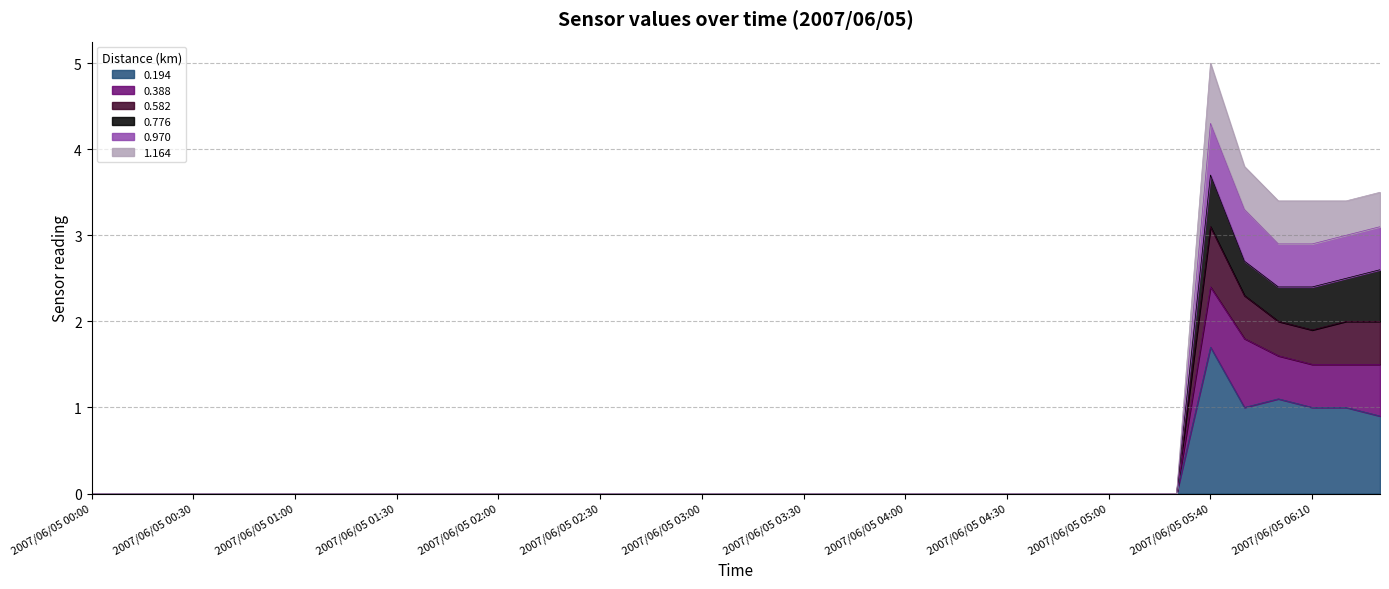

What is the total value across all series at 2007/06/05 05:40?

5.0